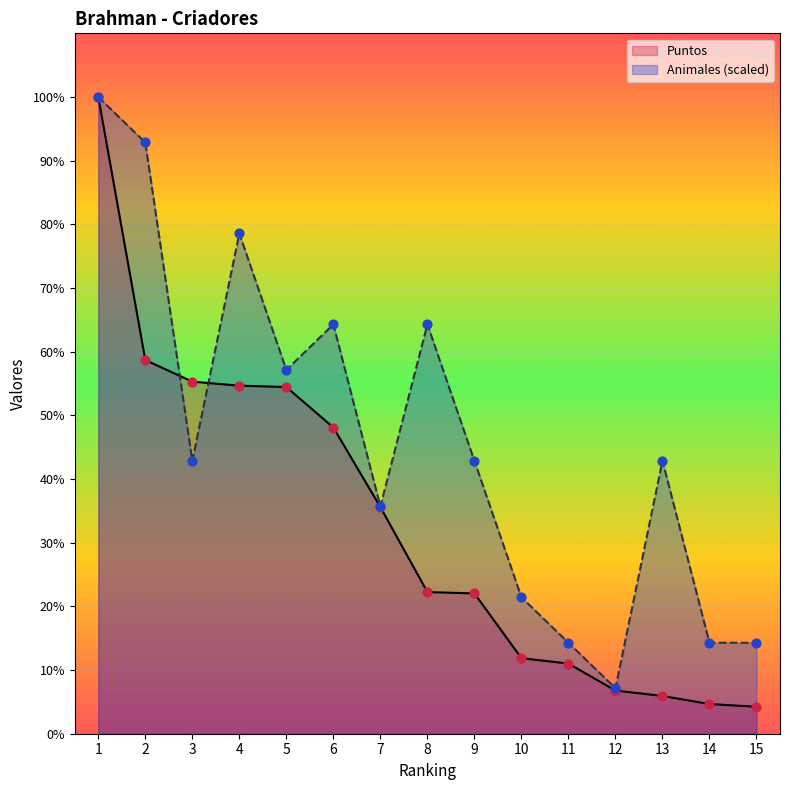

What is the total value across all series at 10?

314.3